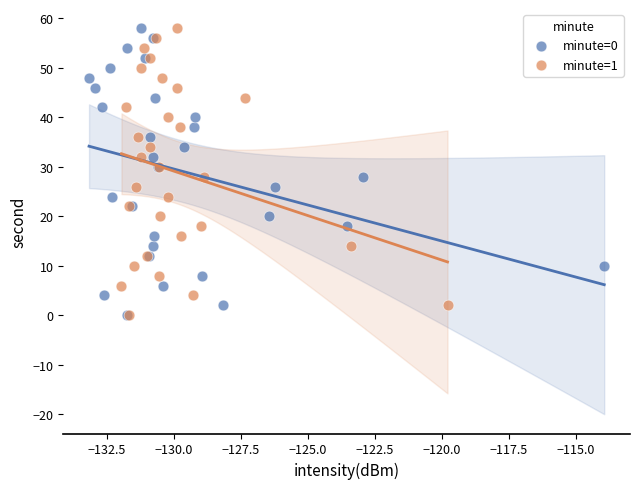

What are all the series names shown in the legend?

minute=0, minute=1